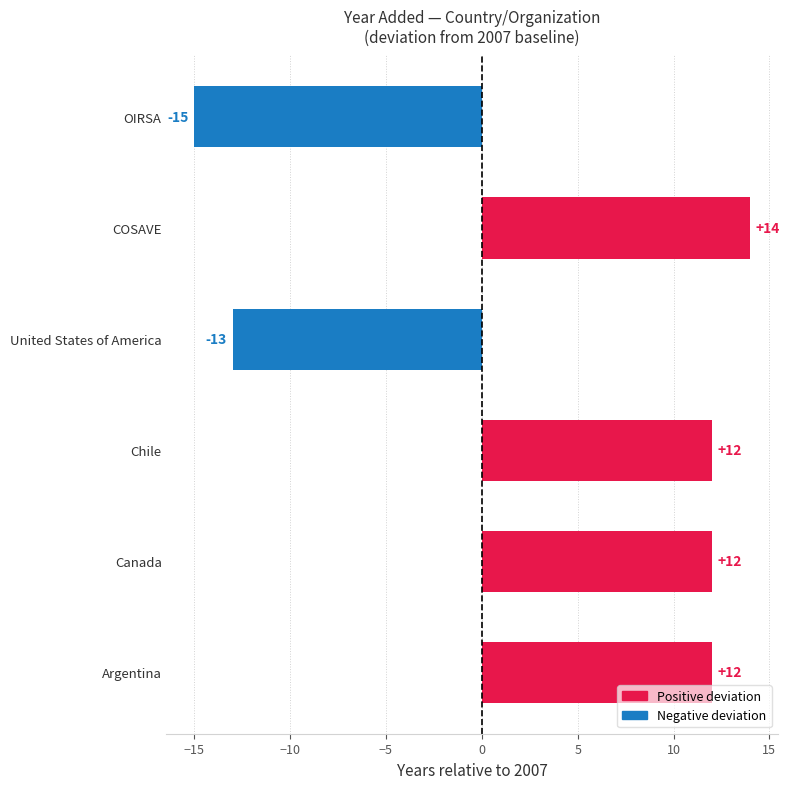

What is the approximate value at Argentina, to the nearest 10?

10